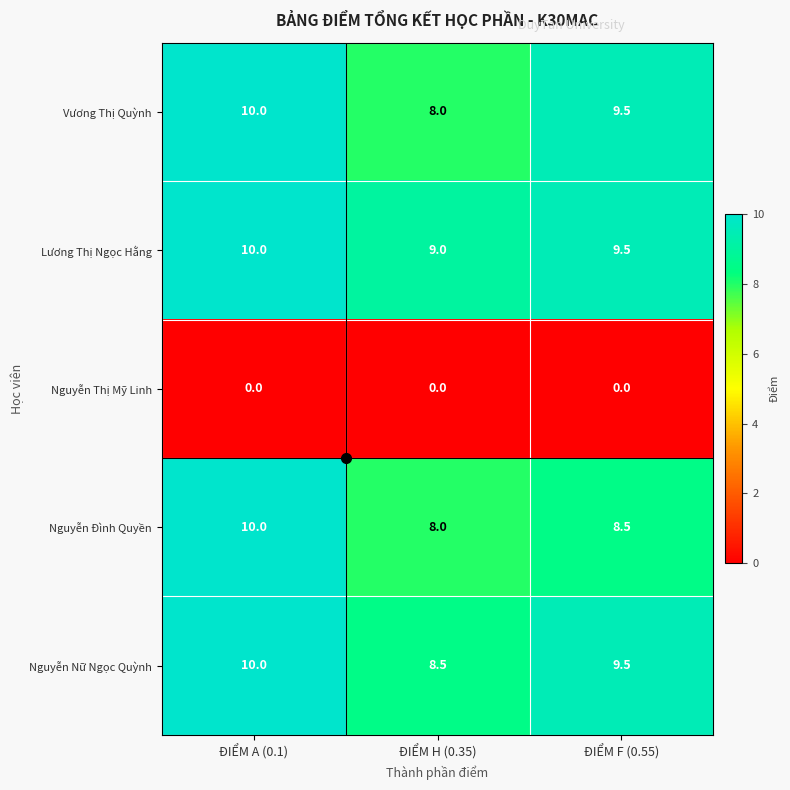

The value of Vương Thị Quỳnh at ĐIỂM A (0.1) is 10.0. True or false?

True